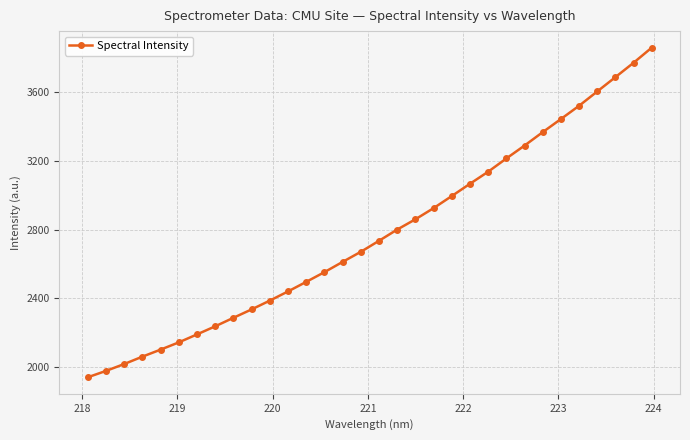

What is the maximum value shown in the chart?

3858.4